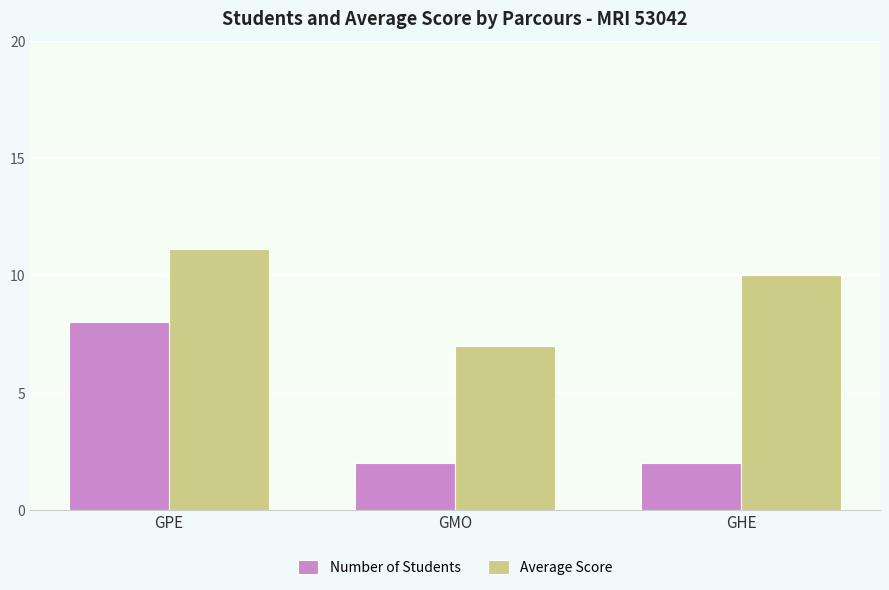

What is the approximate value of Number of Students at GMO?

2.0